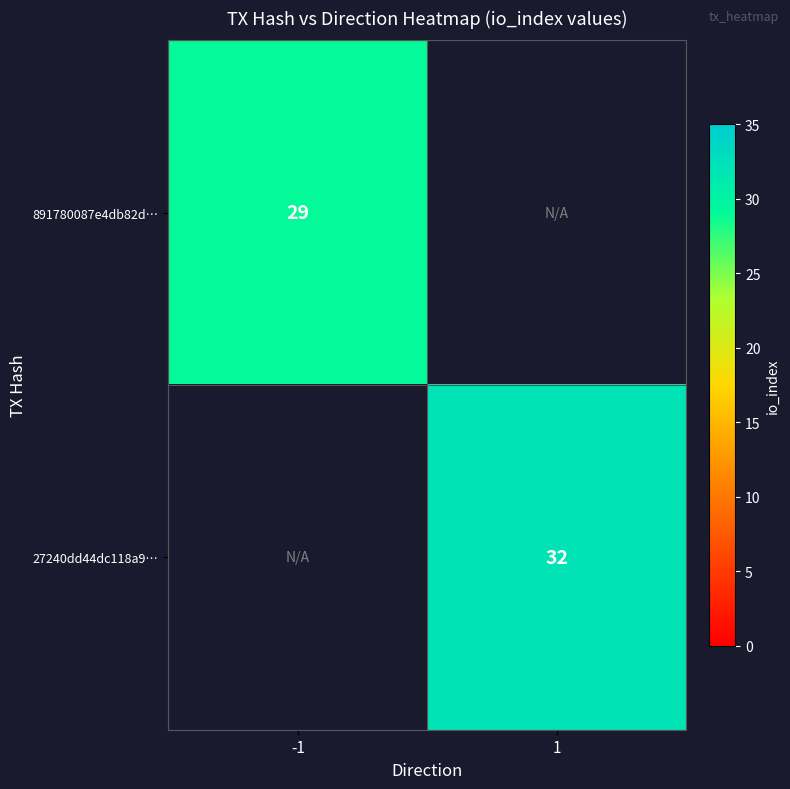

True or false: 27240dd44dc118a9… has a value of 32 at 1.

True